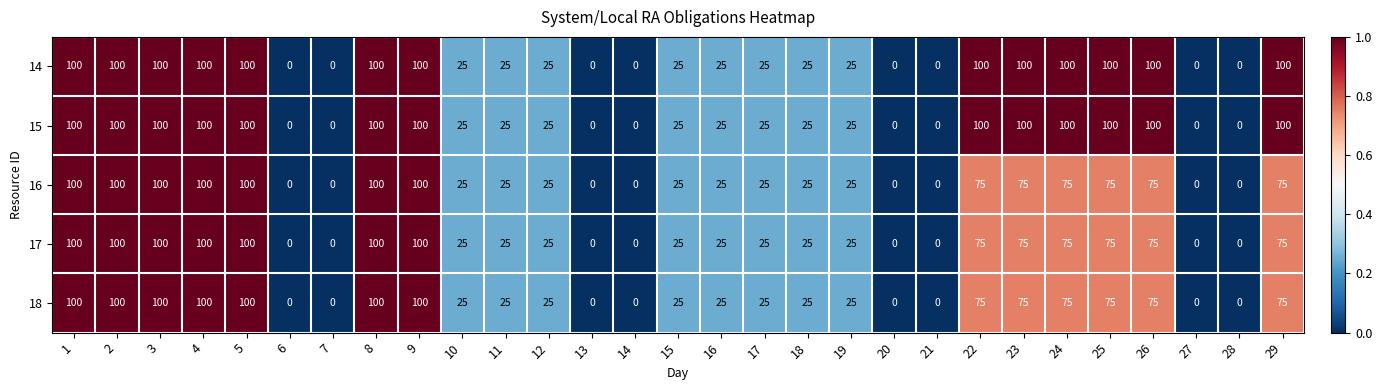

Is the value of 15 at 21 greater than the value of 14 at 5?

No